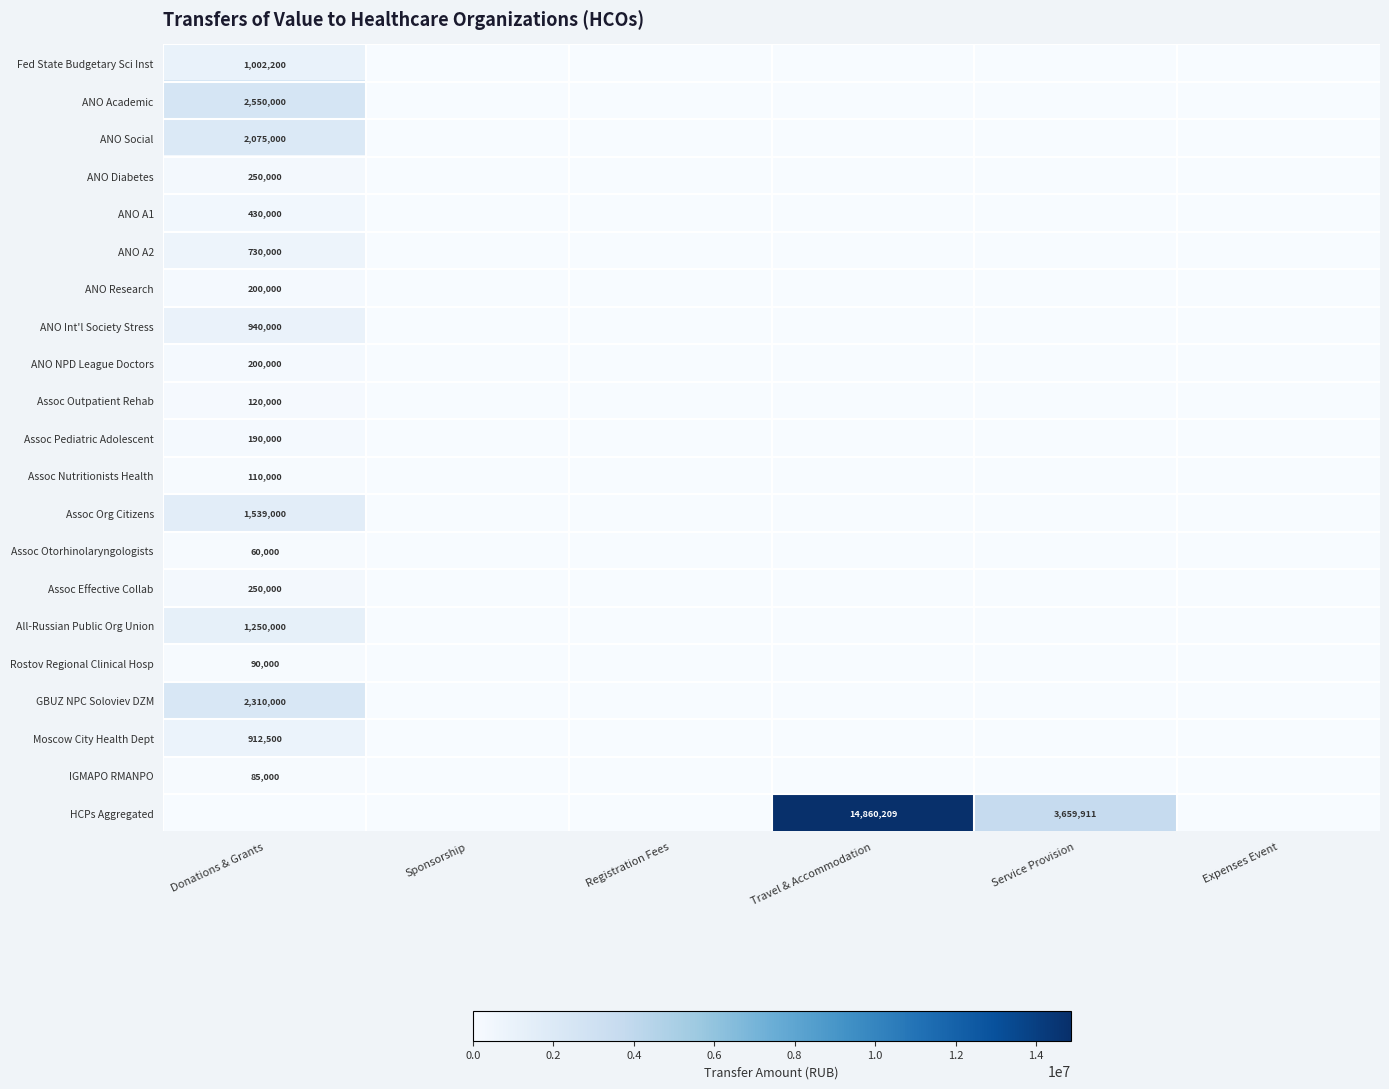

What is the sum of the ANO Research values at Donations & Grants and Sponsorship?

200000.0